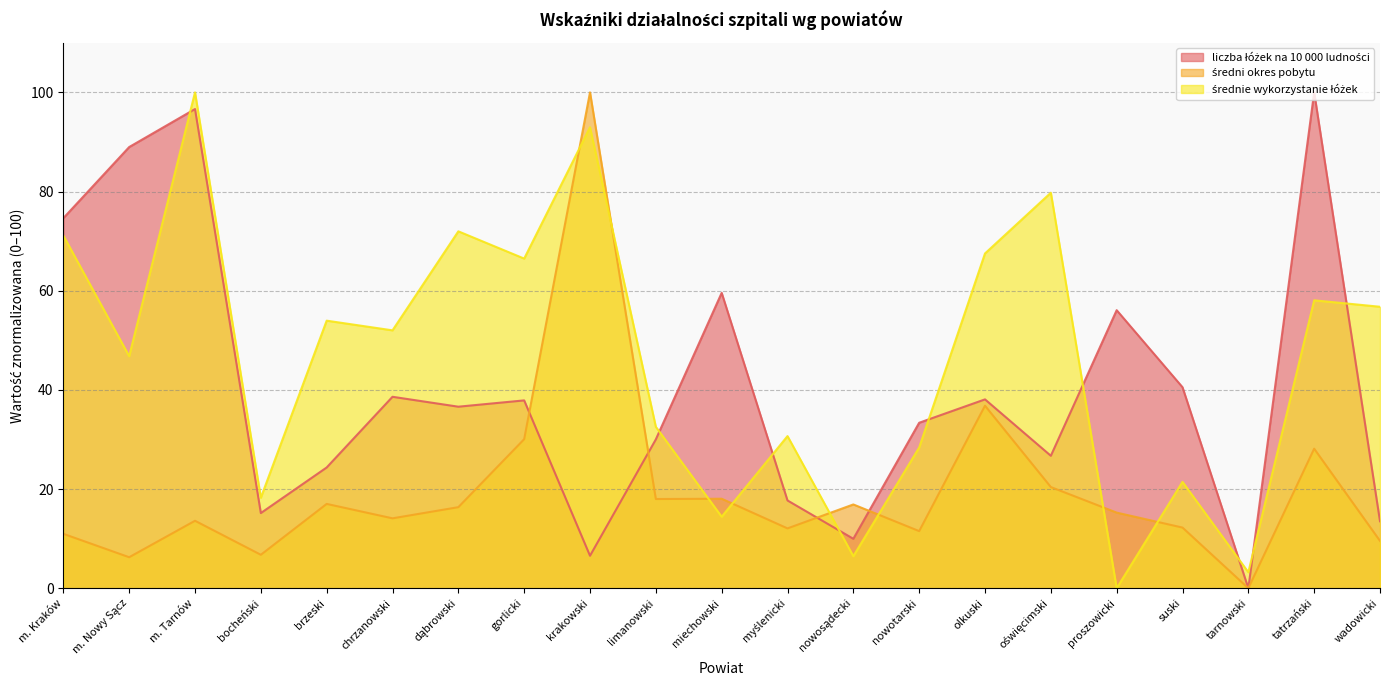

What is the sum of all średni okres pobytu values?

414.0